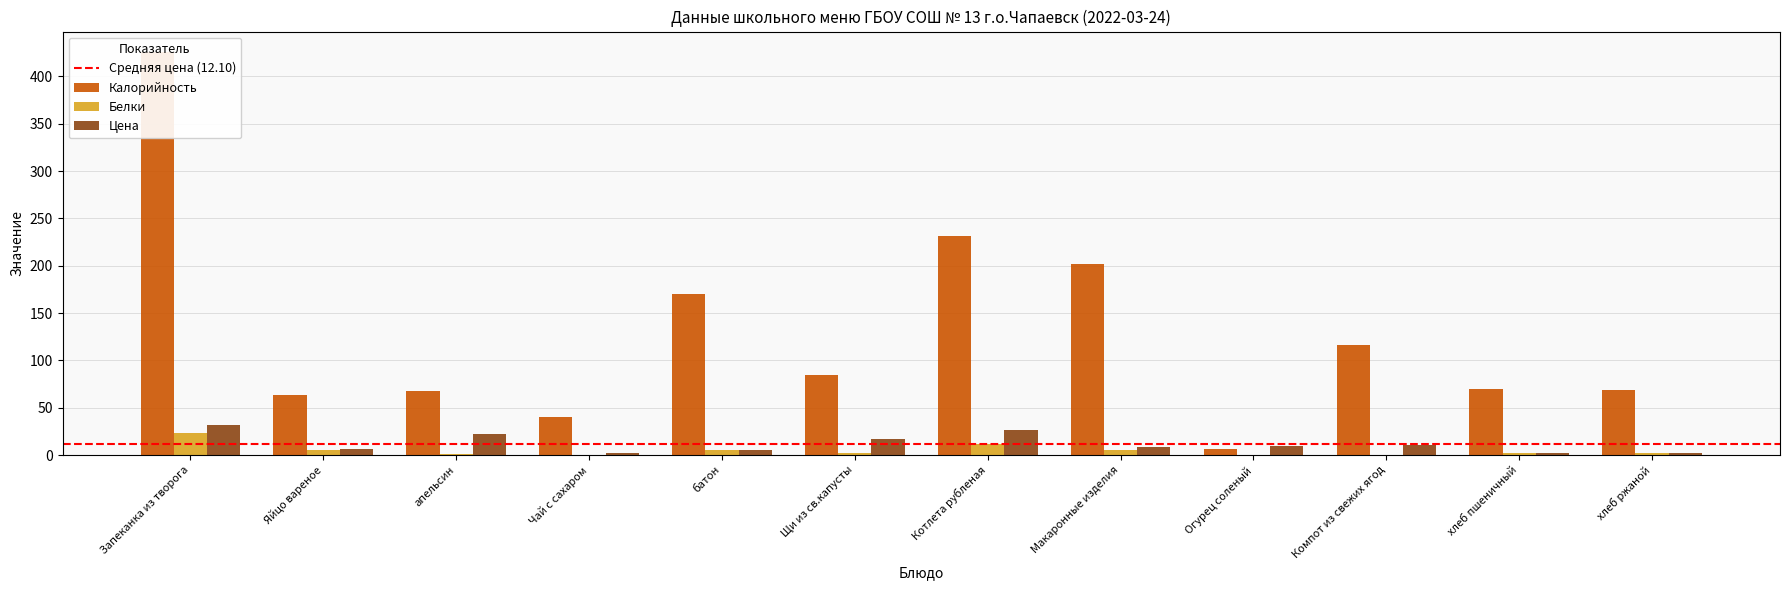

What are all the series names shown in the legend?

Калорийность, Белки, Цена